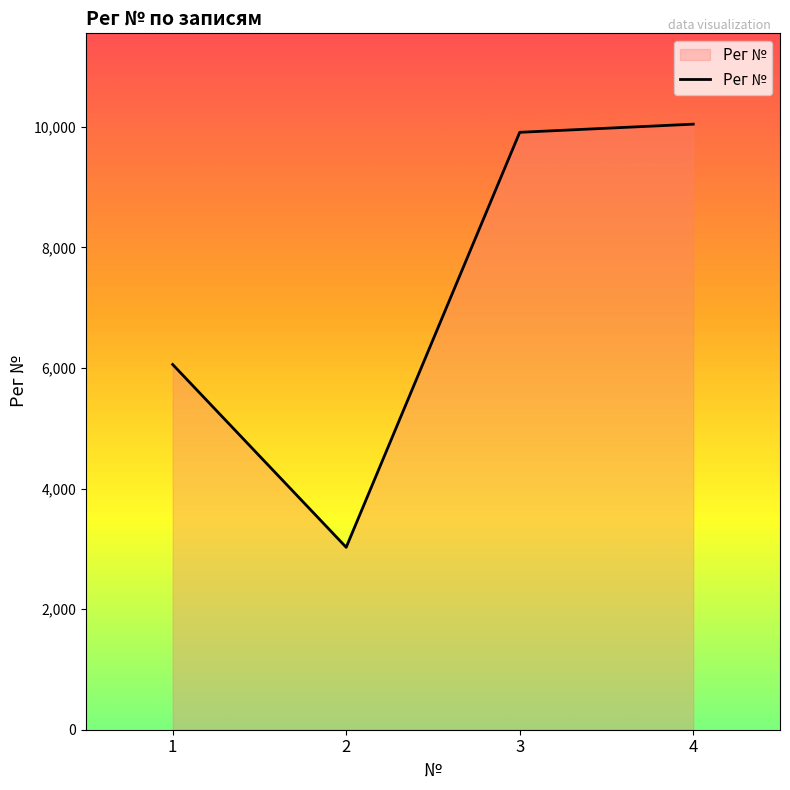

Reading left to right, extract all data points from this chart.

1=6057	2=3025	3=9907	4=10042